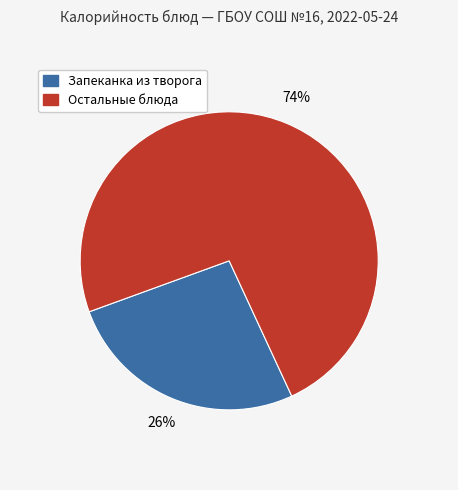

Does any single category account for the majority?

Yes